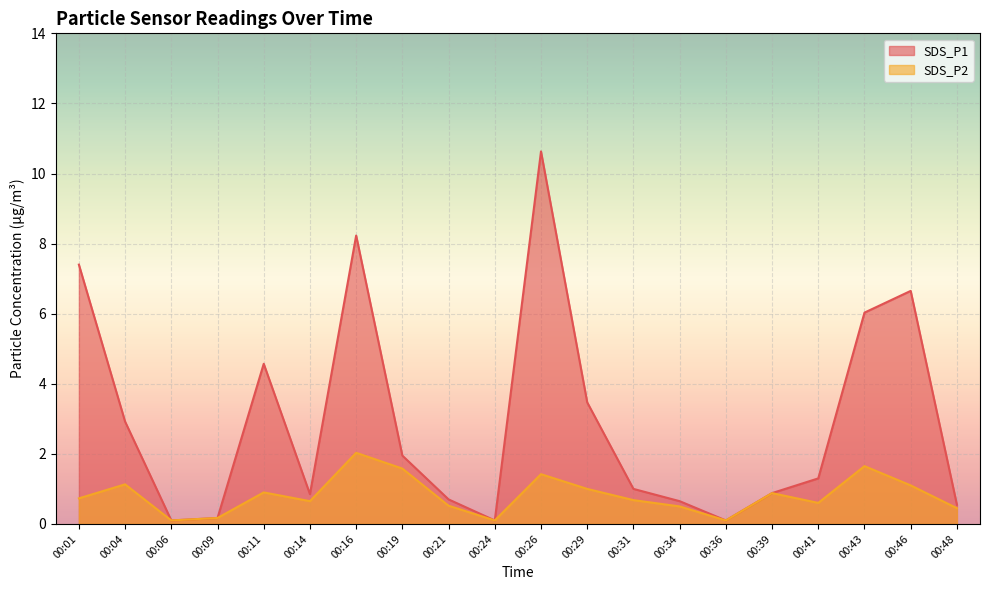

At which category does SDS_P2 reach its first local peak?

00:04